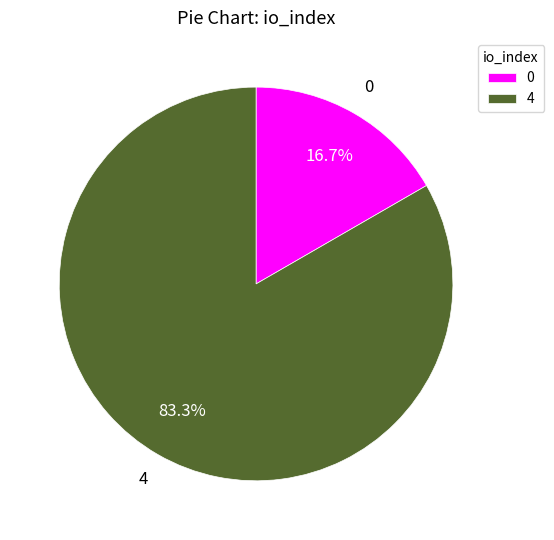

Which category has the biggest portion of the pie?

4